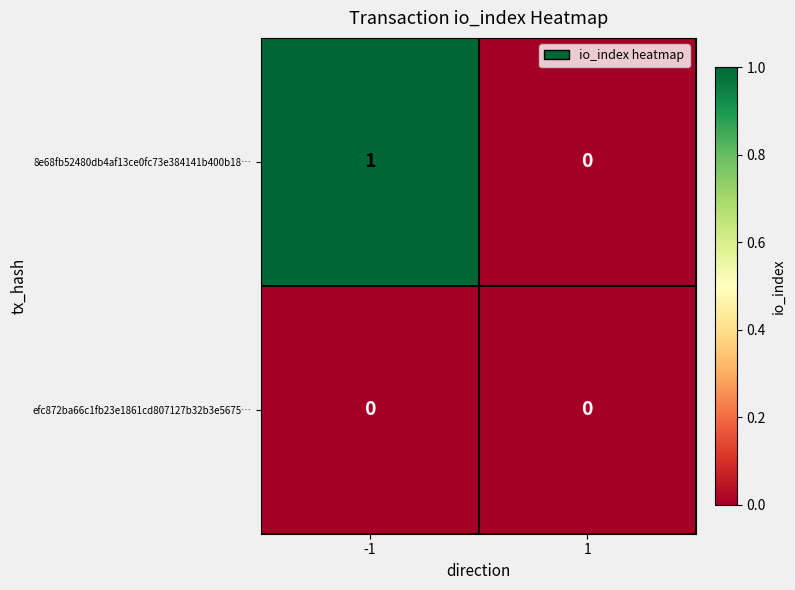

Which series has the largest range (max minus min)?

8e68fb52480db4af13ce0fc73e384141b400b18…